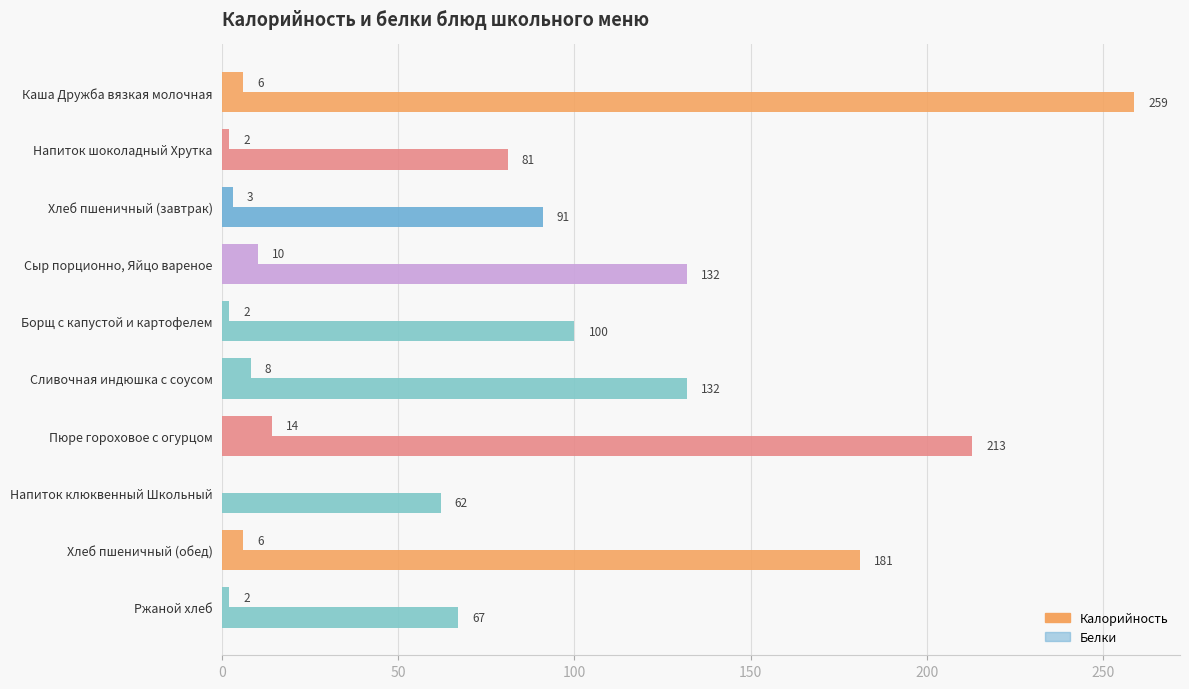

What position from the right is Каша Дружба вязкая молочная?

10